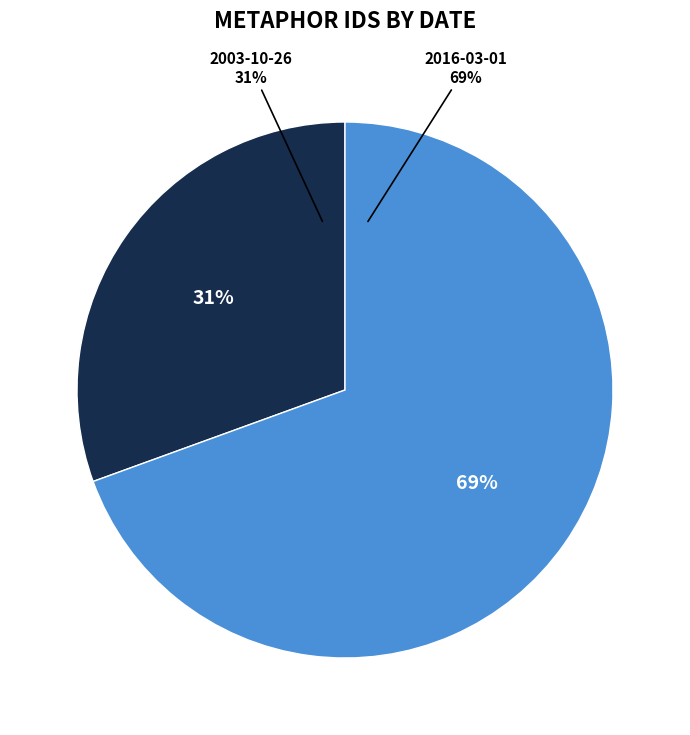

What percentage is the 2003-10-26 slice, to the nearest percent?

31%